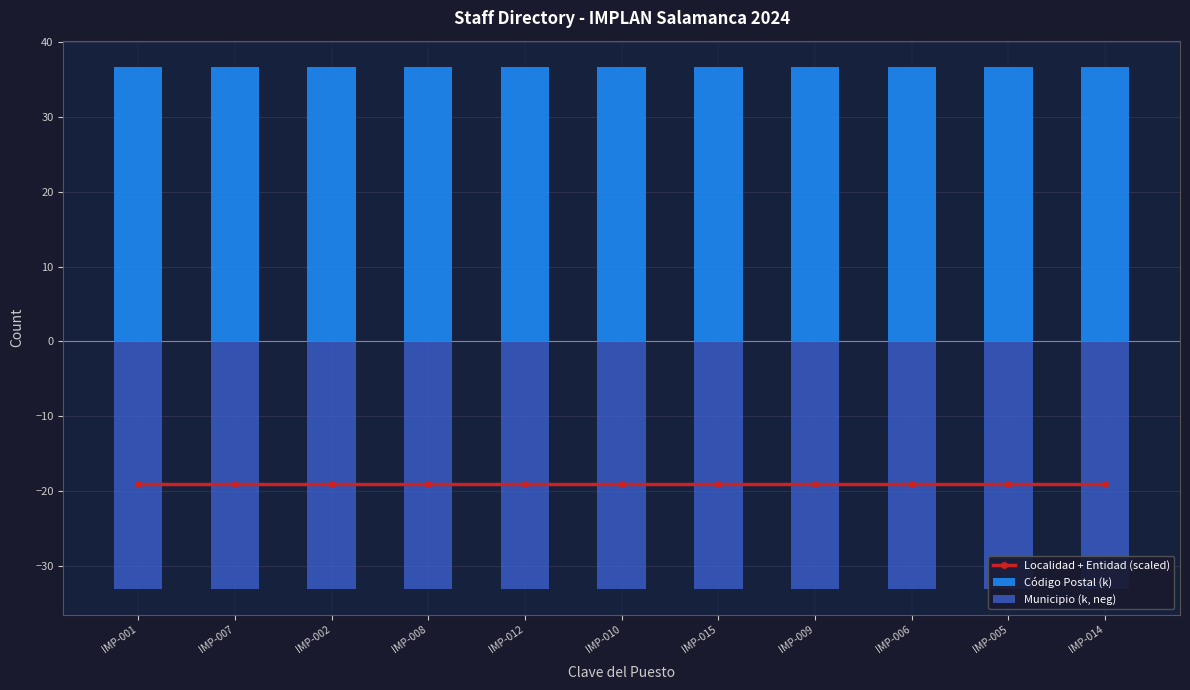

What are all the series names shown in the legend?

Localidad + Entidad (scaled), Código Postal (k), Municipio (k, neg)